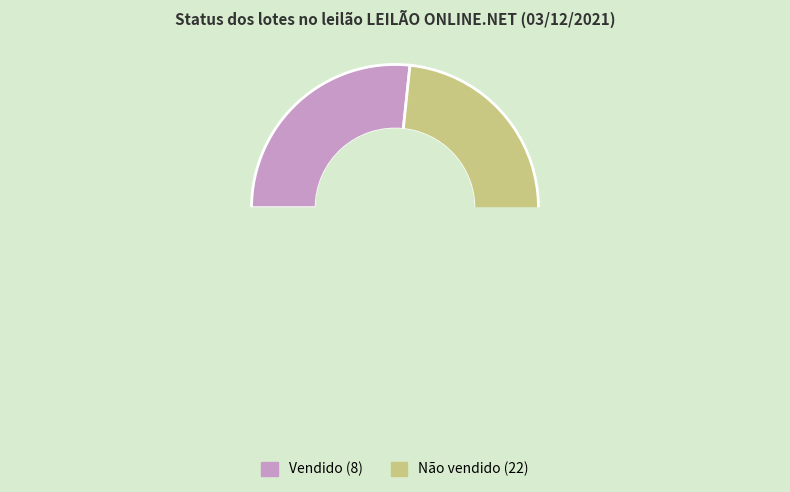

True or false: Vendido accounts for 27% of the total.

True